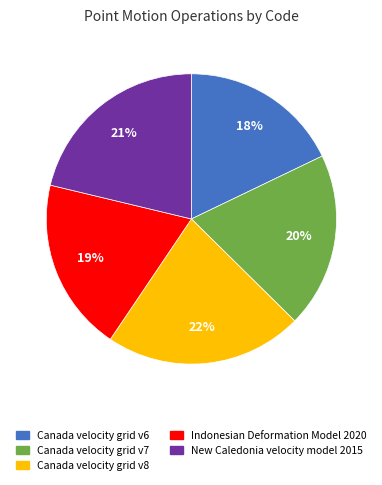

Is Canada velocity grid v7 the majority of the pie?

No